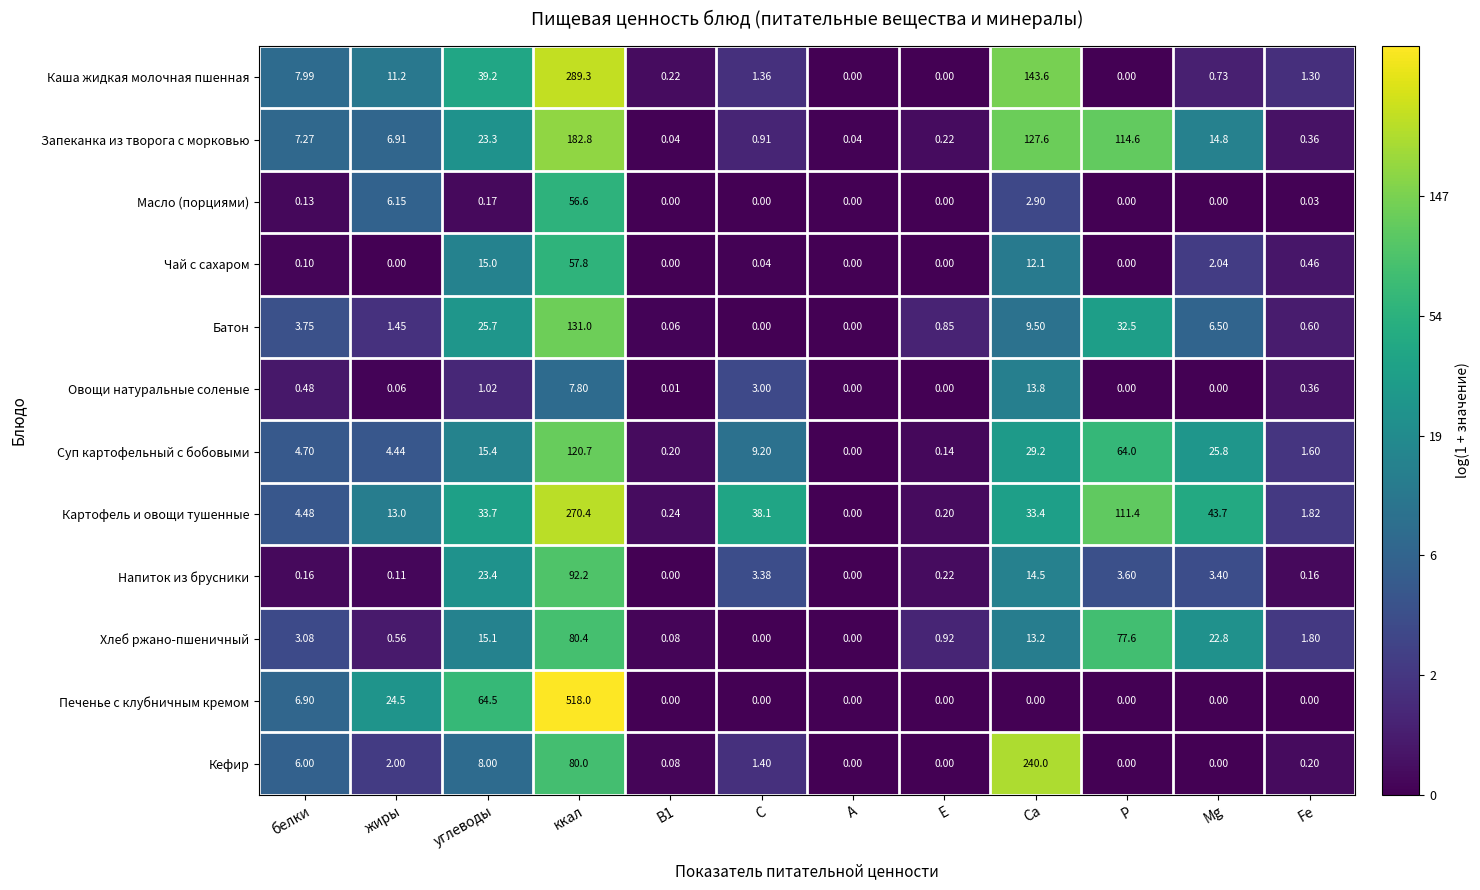

How many values in the Запеканка из творога с морковью series exceed 7?

6